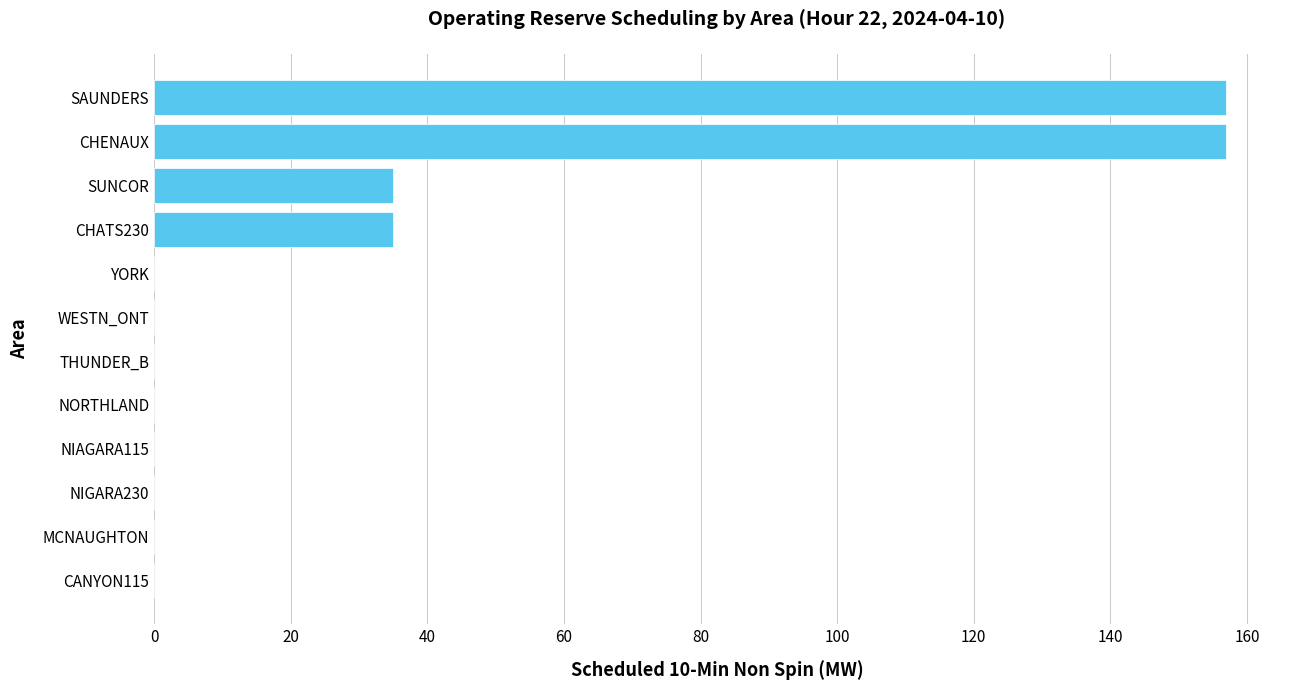

Is it true that the value at MCNAUGHTON is 0?

True